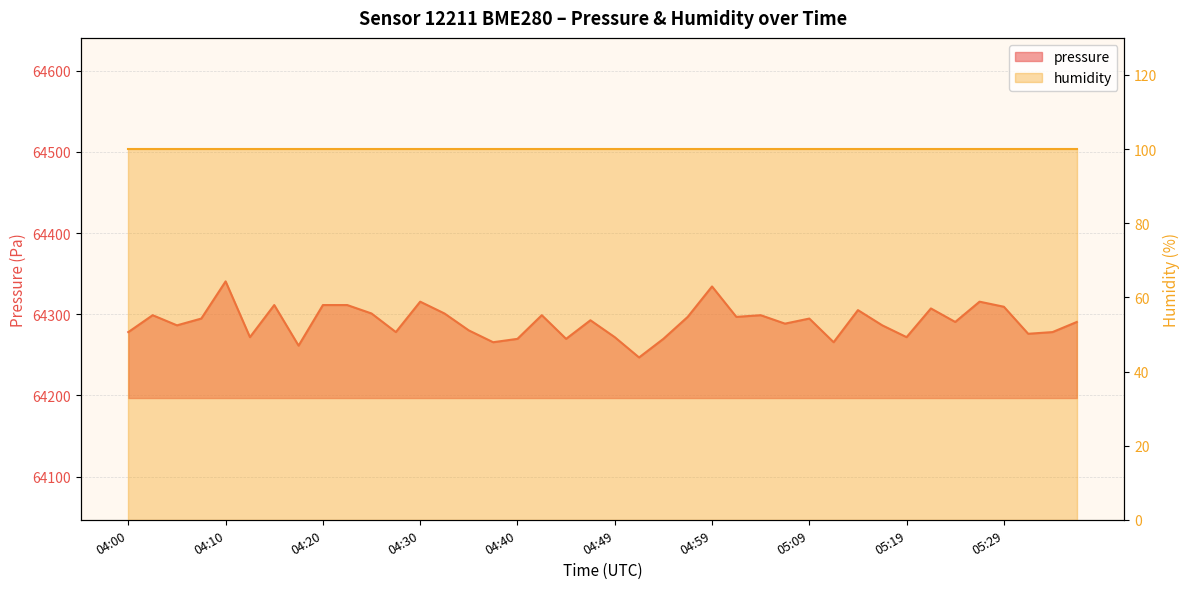

The value at 05:04 is 37115.8. True or false?

False